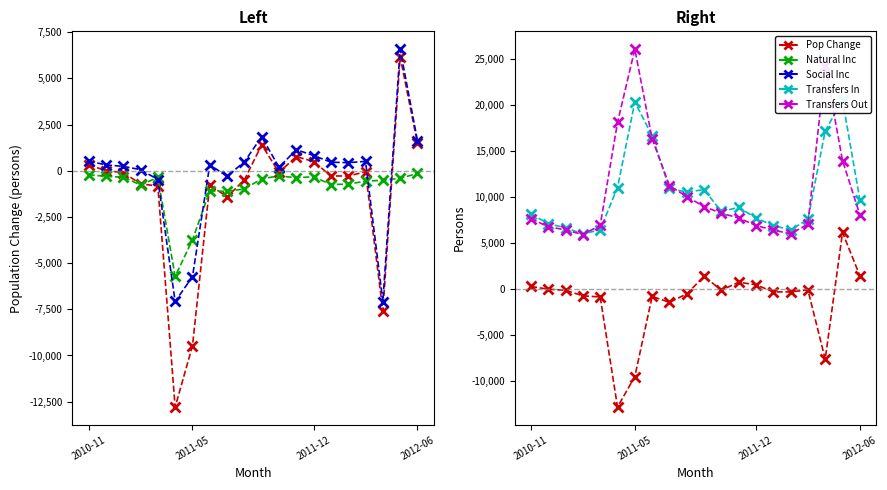

What is the approximate value of Transfers In at 10, to the nearest 50?

10850